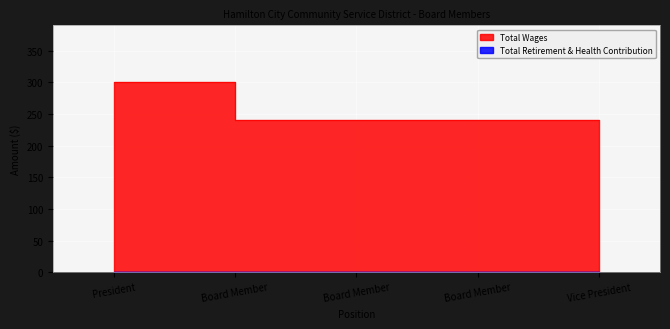

What is the difference between the maximum and minimum values?

60